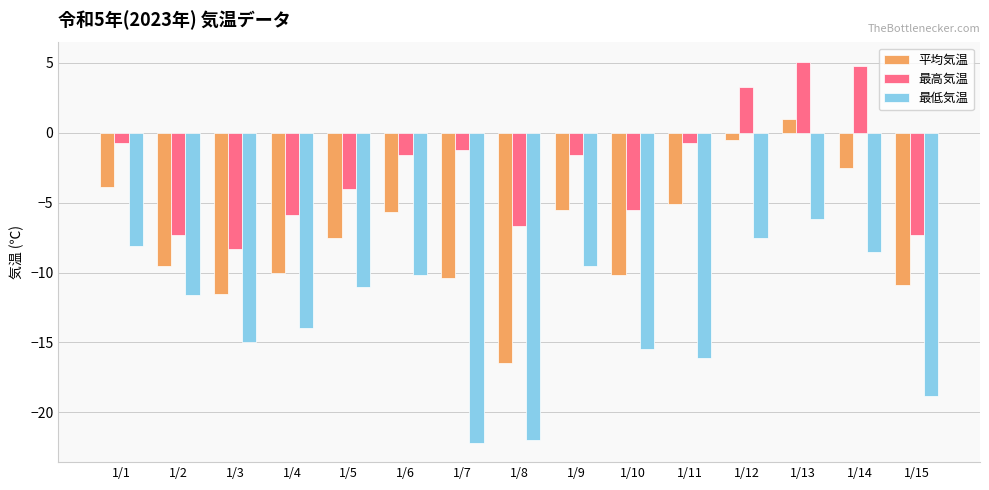

What is the sum of the 平均気温 values at 1/12 and 1/8?

-17.0